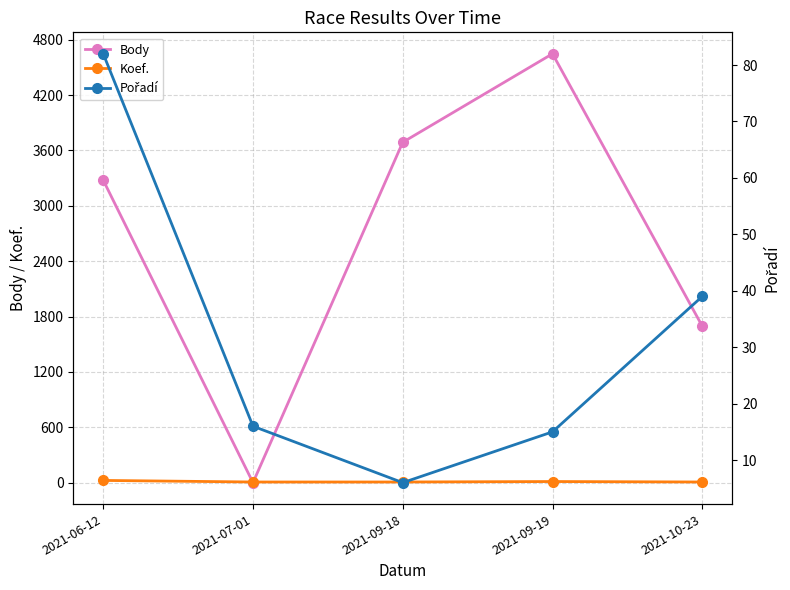

At which category is the sum across all series the highest?

2021-09-19